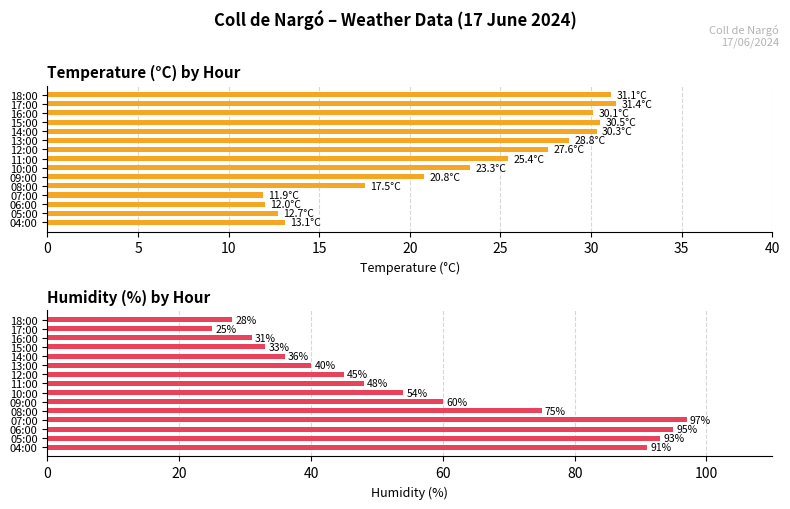

What are all the series names shown in the legend?

Temperature (C), Humidity (%)